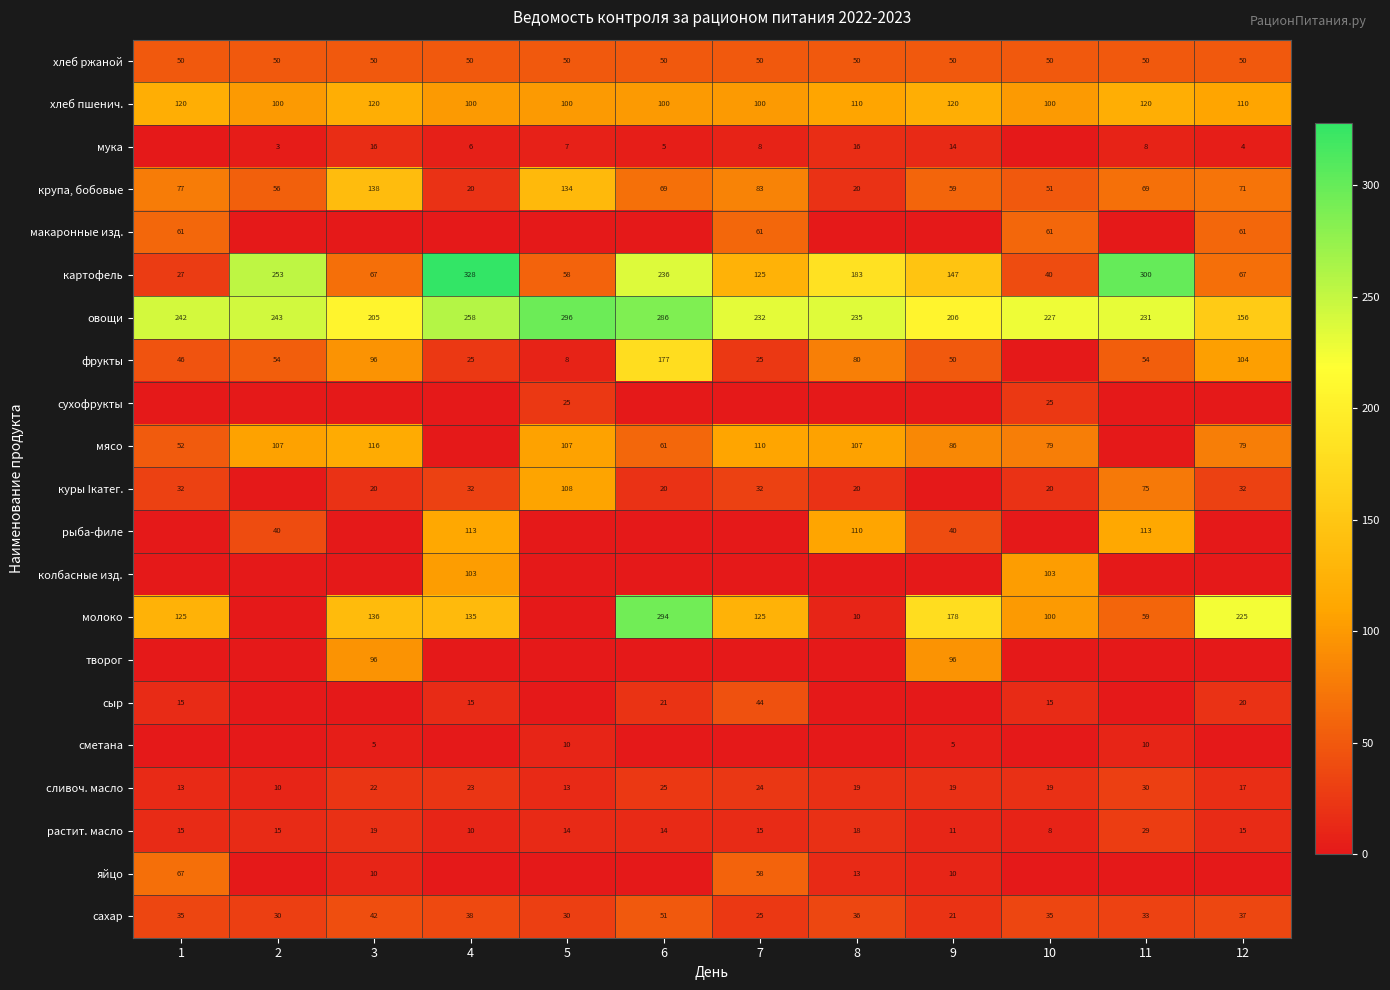

What is the sum of the хлеб пшенич. values at 11 and 1?

240